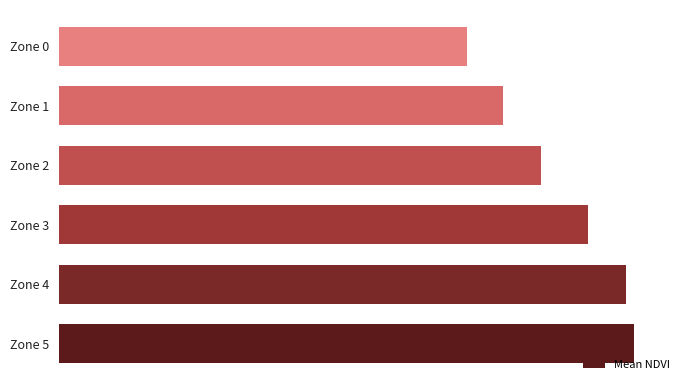

List the labels in order of value, smallest first.

Zone 0, Zone 1, Zone 2, Zone 3, Zone 4, Zone 5